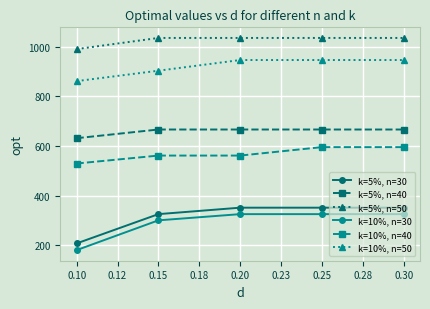

What is the average value of the k=5%, n=30 series?

317